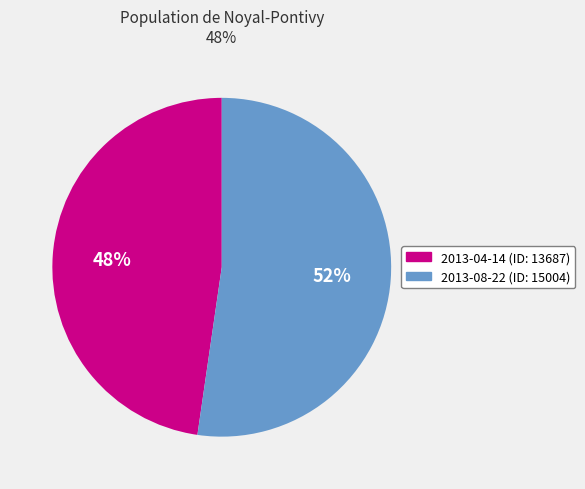

Is it true that 2013-04-14 is 48% of the pie?

True